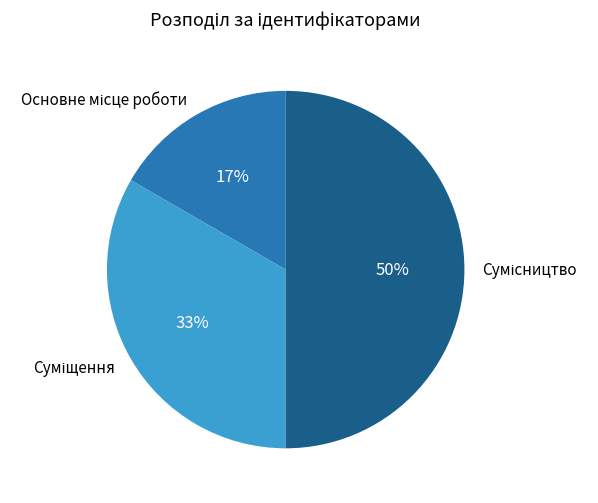

To the nearest percent, what is the difference between the largest and smallest slice percentages?

33%